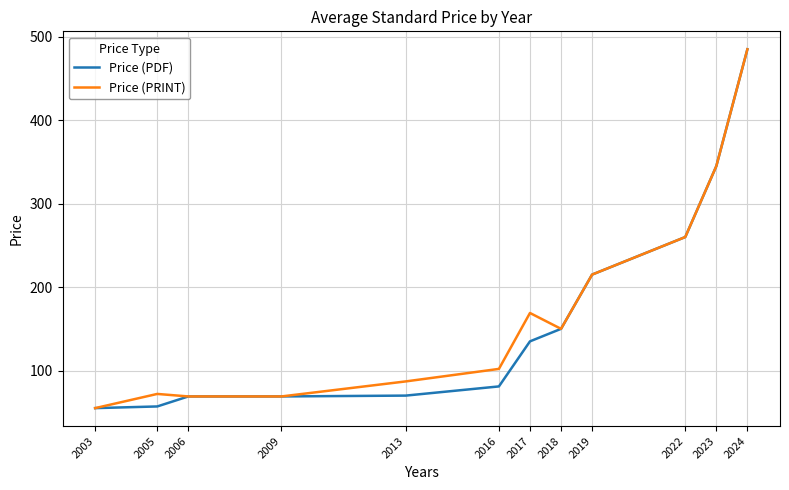

At which category is the sum across all series the highest?

2024